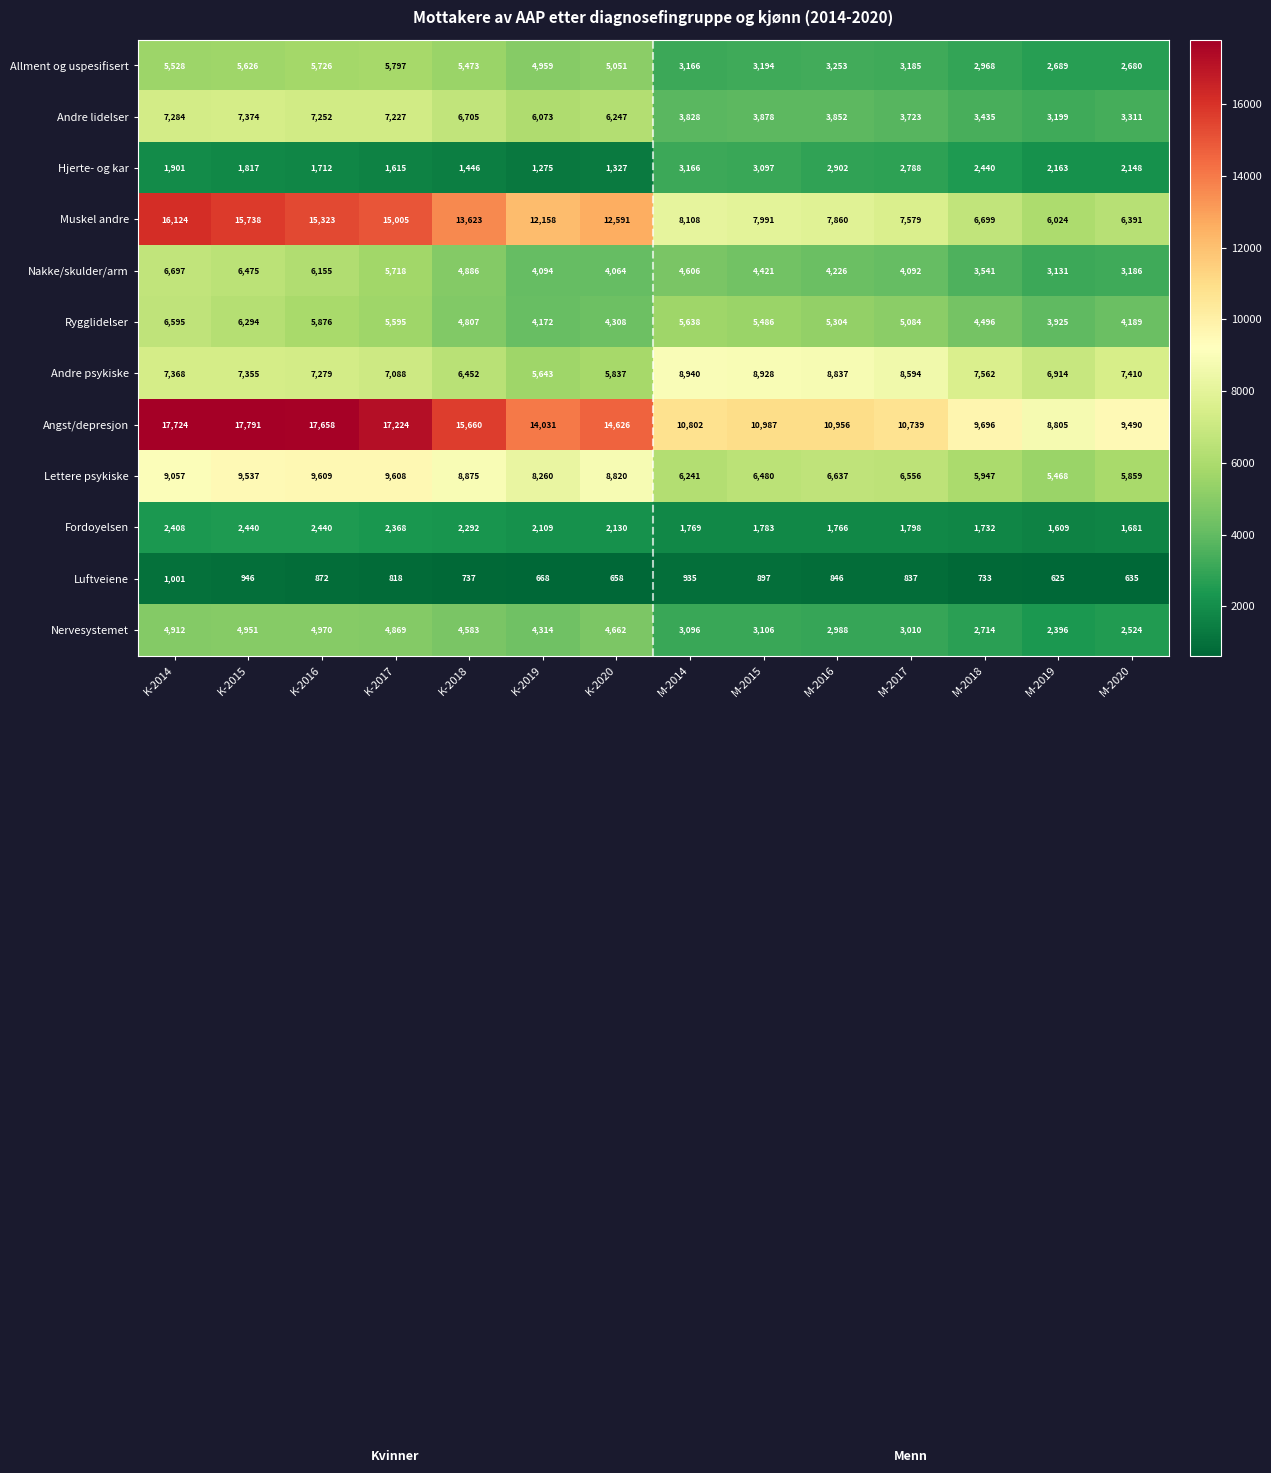

Rank the series by their maximum value, from lowest to highest.

Luftveiene, Fordoyelsen, Hjerte- og kar, Nervesystemet, Allment og uspesifisert, Rygglidelser, Nakke/skulder/arm, Andre lidelser, Andre psykiske, Lettere psykiske, Muskel andre, Angst/depresjon